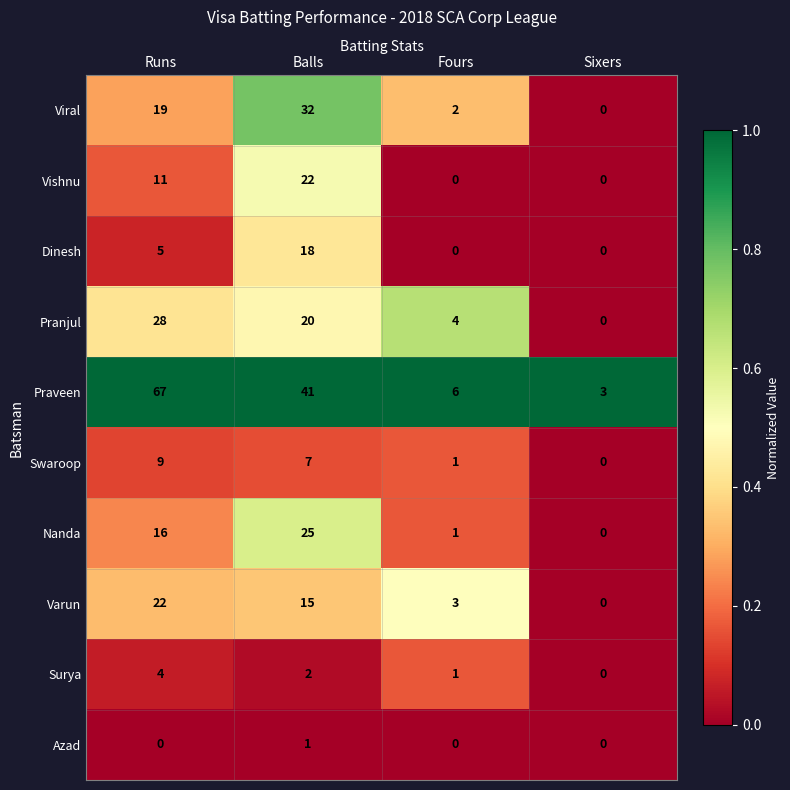

Which series has the largest total across all categories?

Praveen